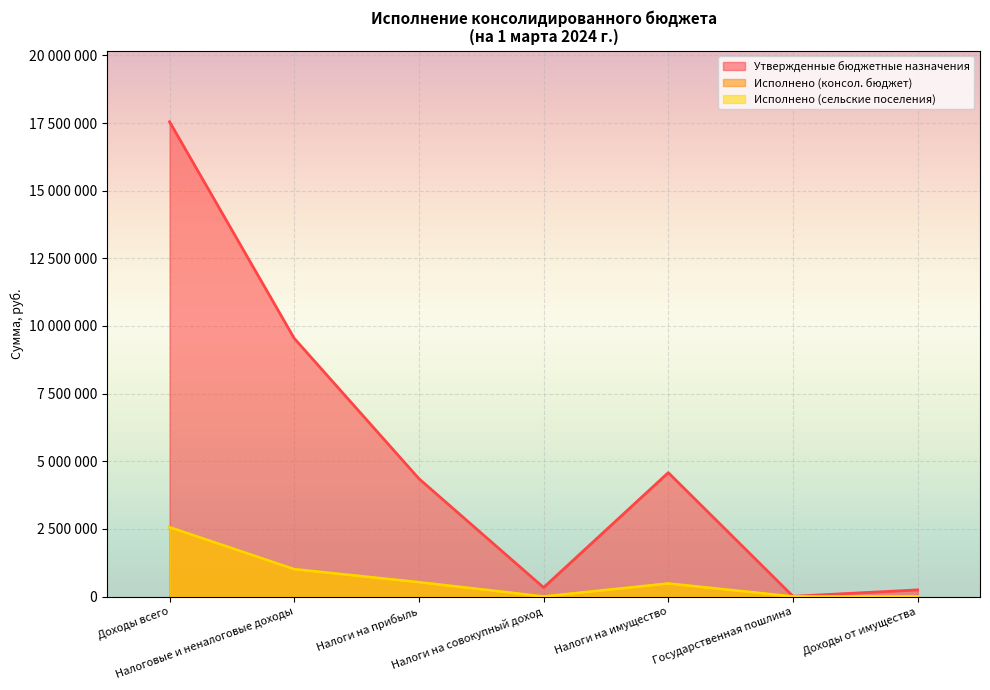

What is the approximate value of Утвержденные бюджетные назначения at Государственная пошлина?

8800.0